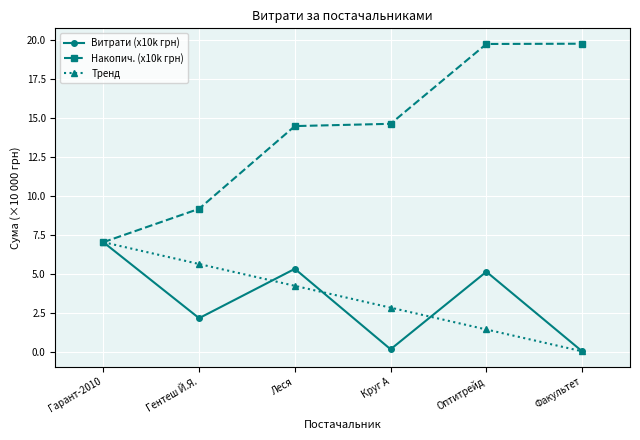

The value of Тренд at Леся is 4.2. True or false?

True